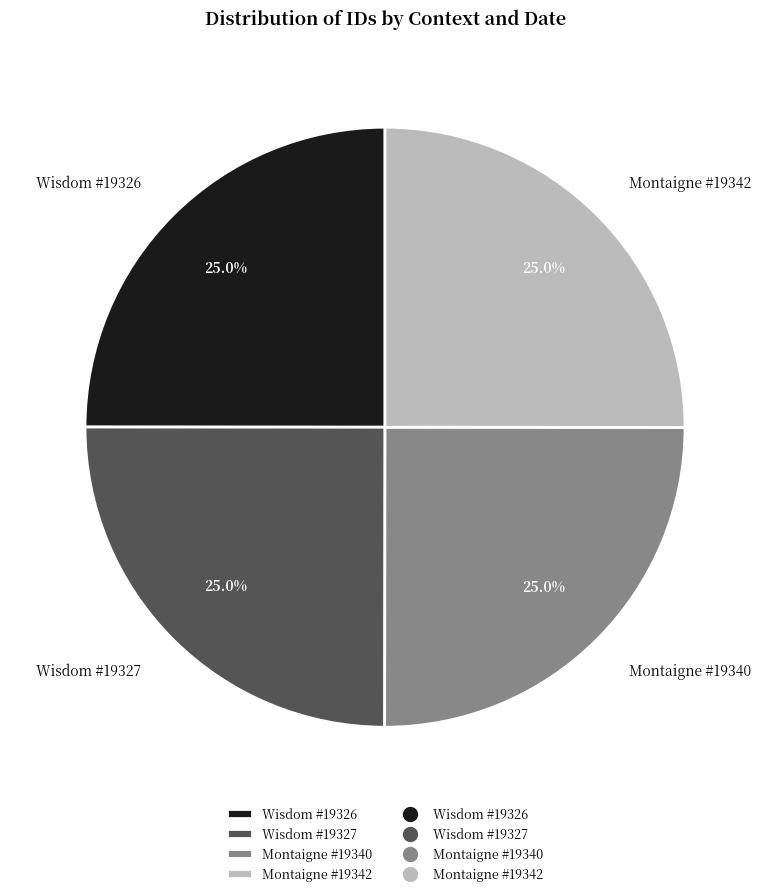

Does any single category account for the majority?

No